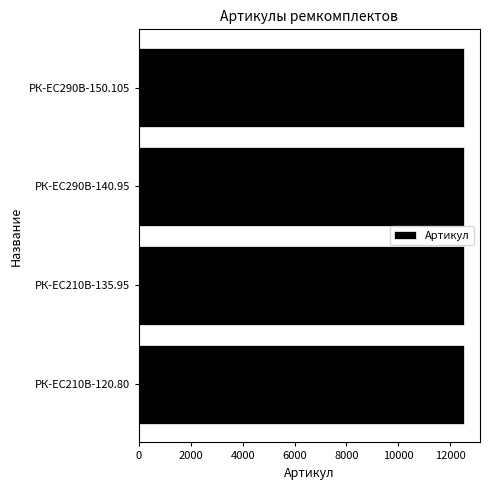

The value at РК-EC210В-135.95 is 7445. True or false?

False